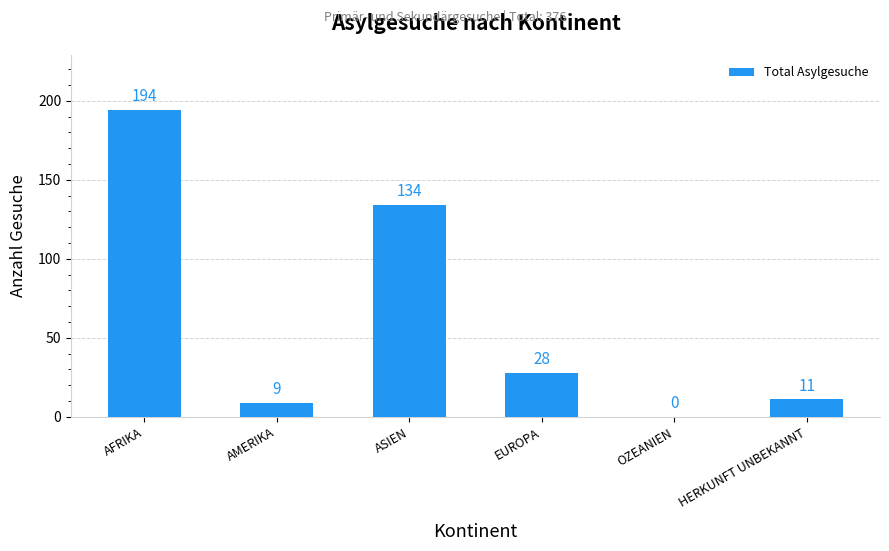

The chart shows a value of 134 at ASIEN. True or false?

True